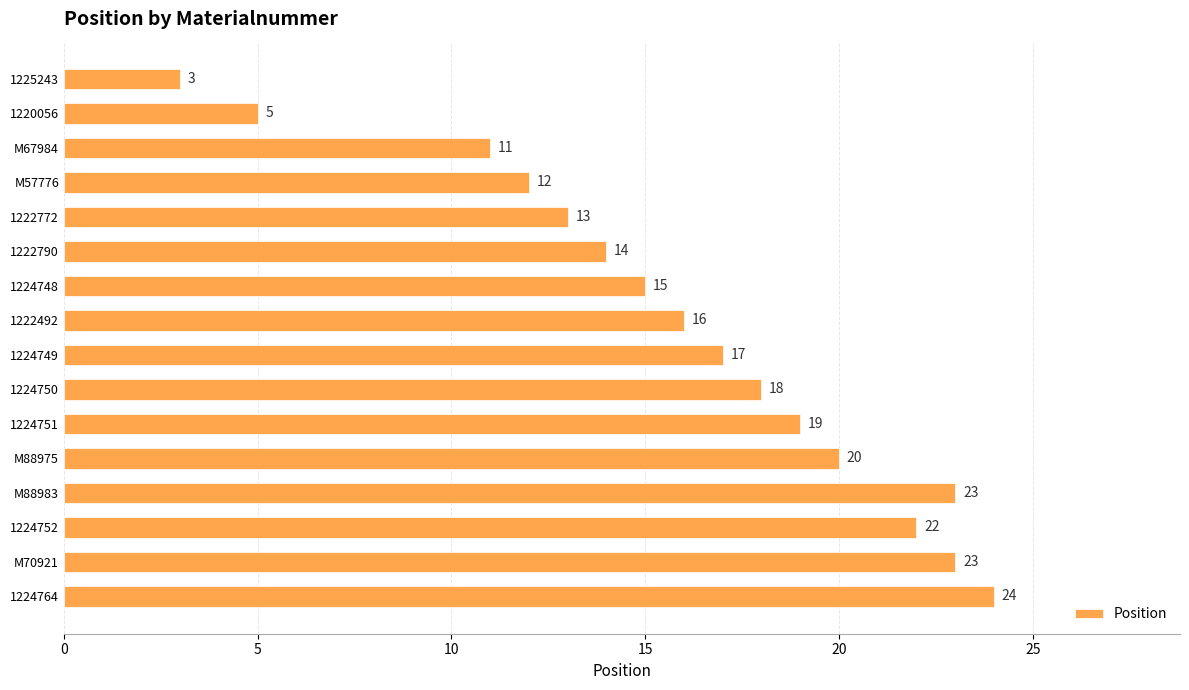

How many values are below 17?

8